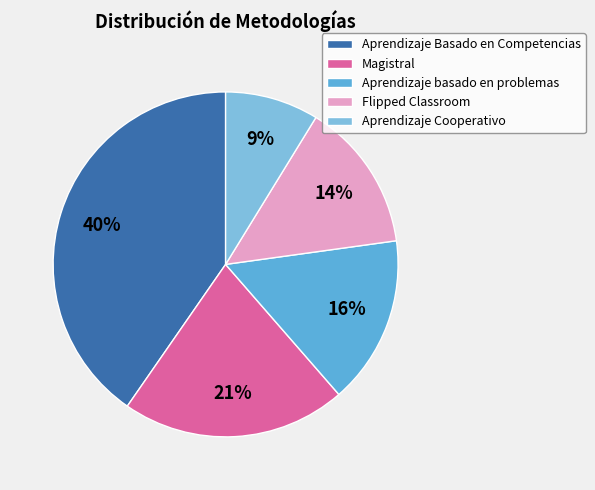

Which has a higher value, Magistral or Aprendizaje Cooperativo?

Magistral